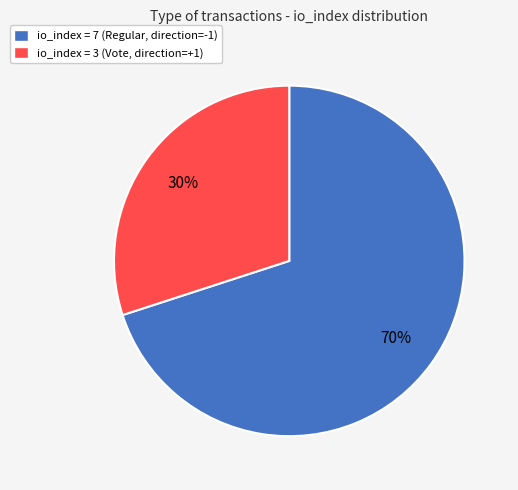

To the nearest percent, what is the average slice percentage?

50%